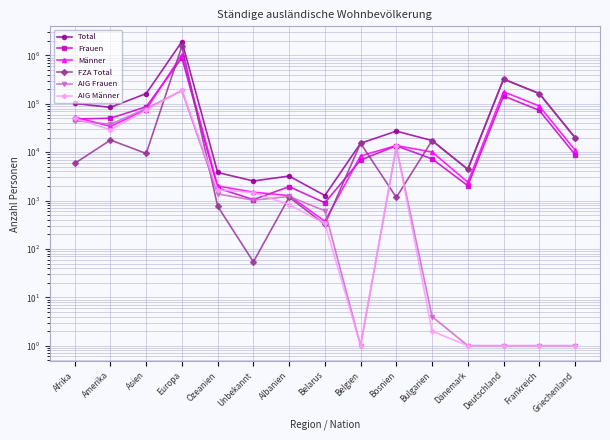

List the labels in order of Total value, largest first.

Europa, Deutschland, Frankreich, Asien, Afrika, Amerika, Bosnien, Griechenland, Bulgarien, Belgien, Dänemark, Ozeanien, Albanien, Unbekannt, Belarus